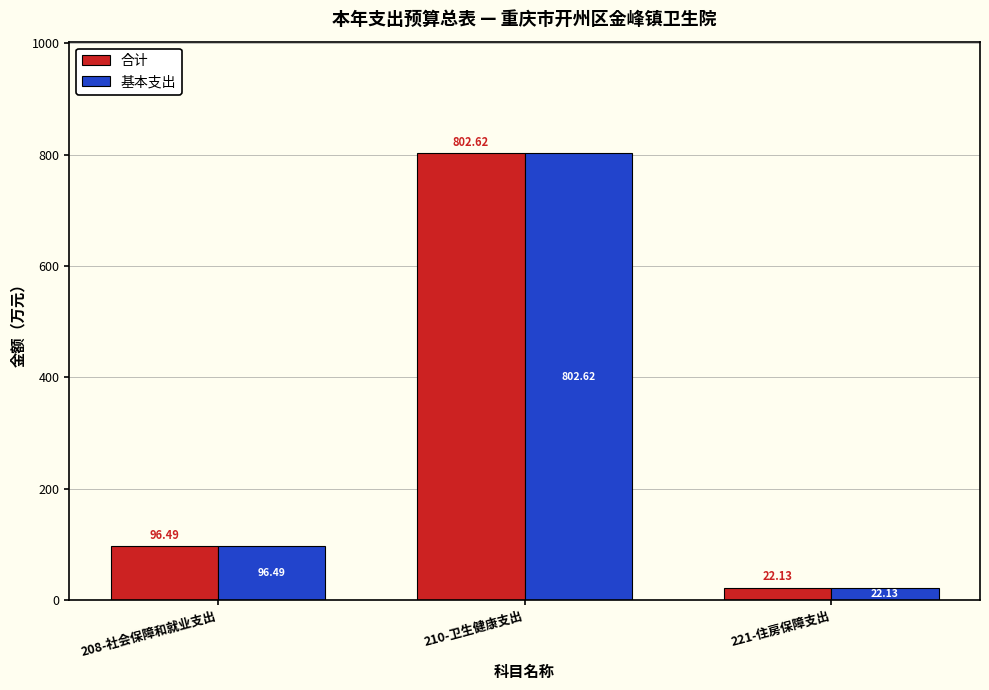

Is it true that 基本支出 equals 802.6 at 210-卫生健康支出?

True